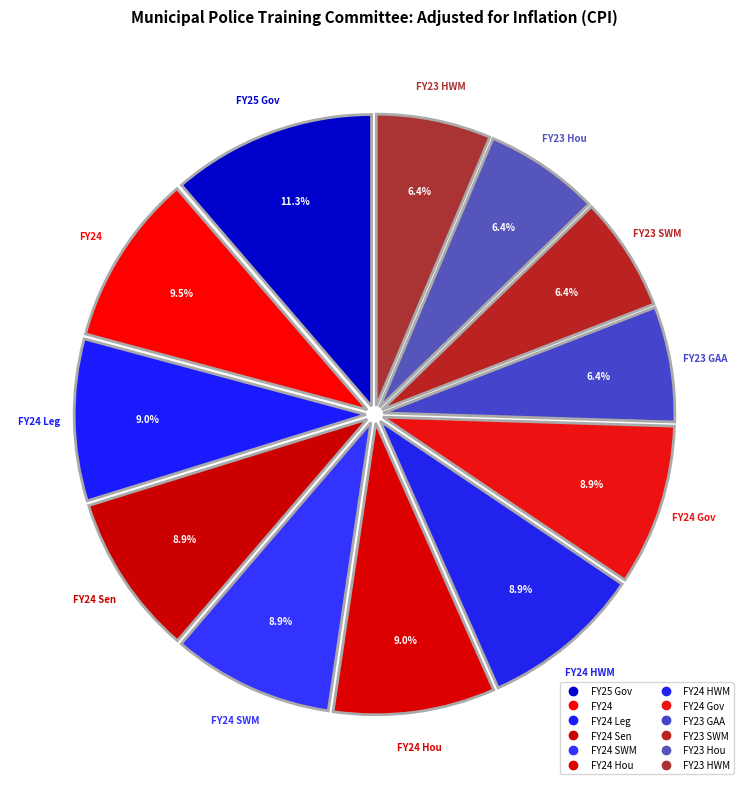

How many segments does this pie chart have?

12